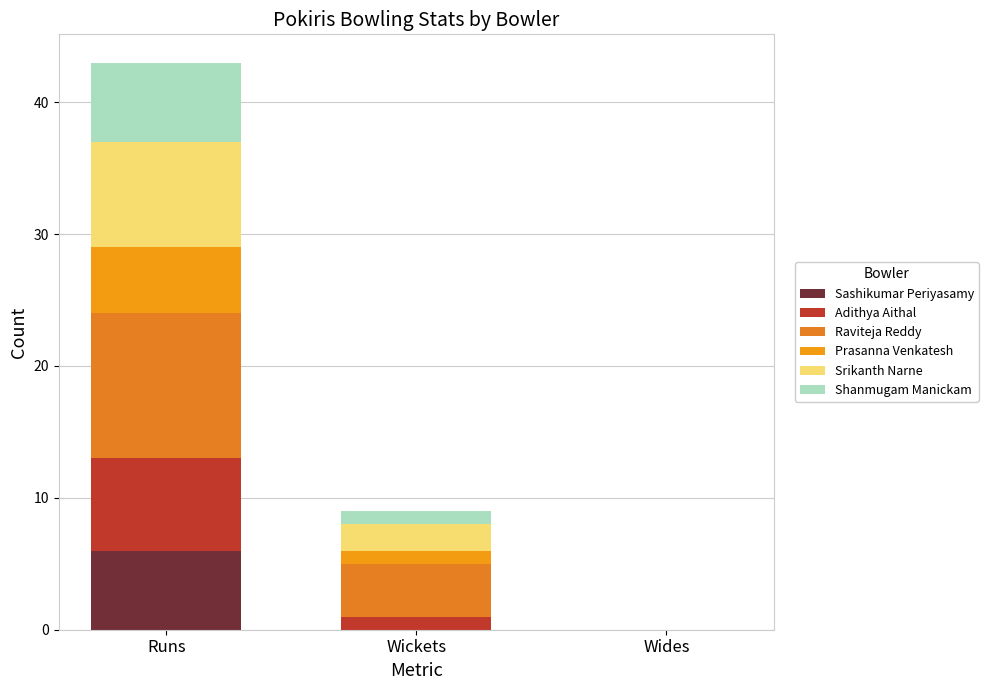

What is the difference between the maximum and minimum values in the Adithya Aithal series?

7